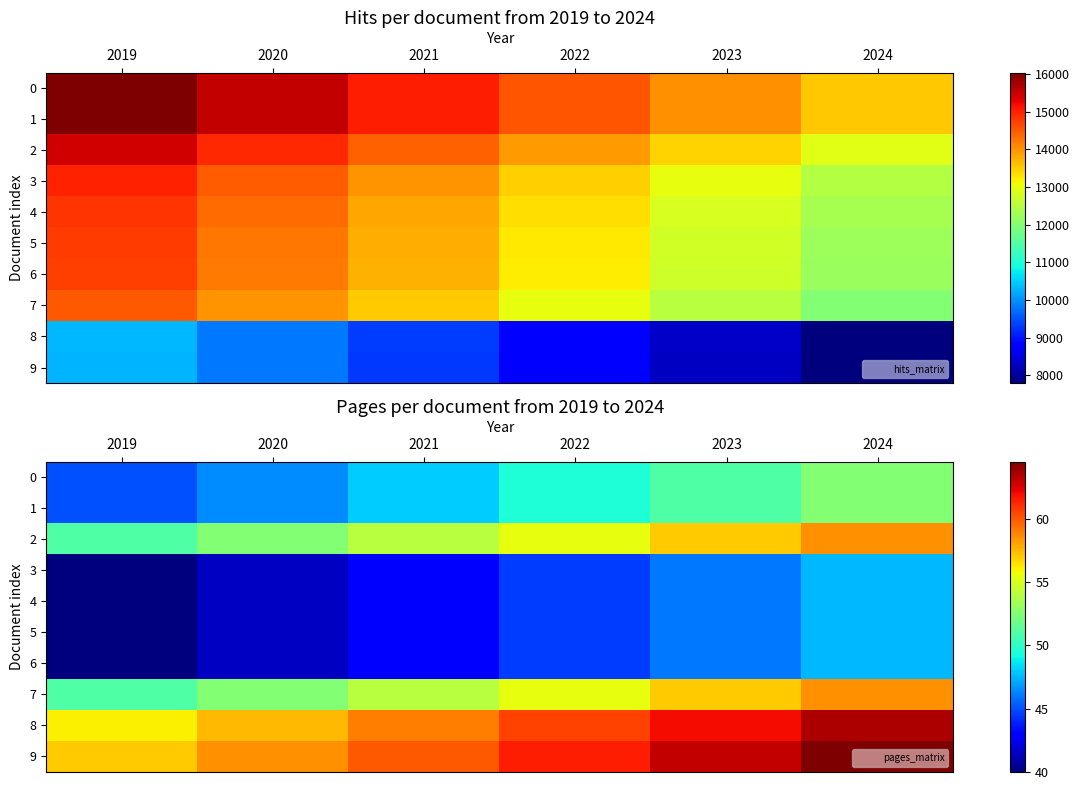

What is the total value across all series at 2022?

510.0